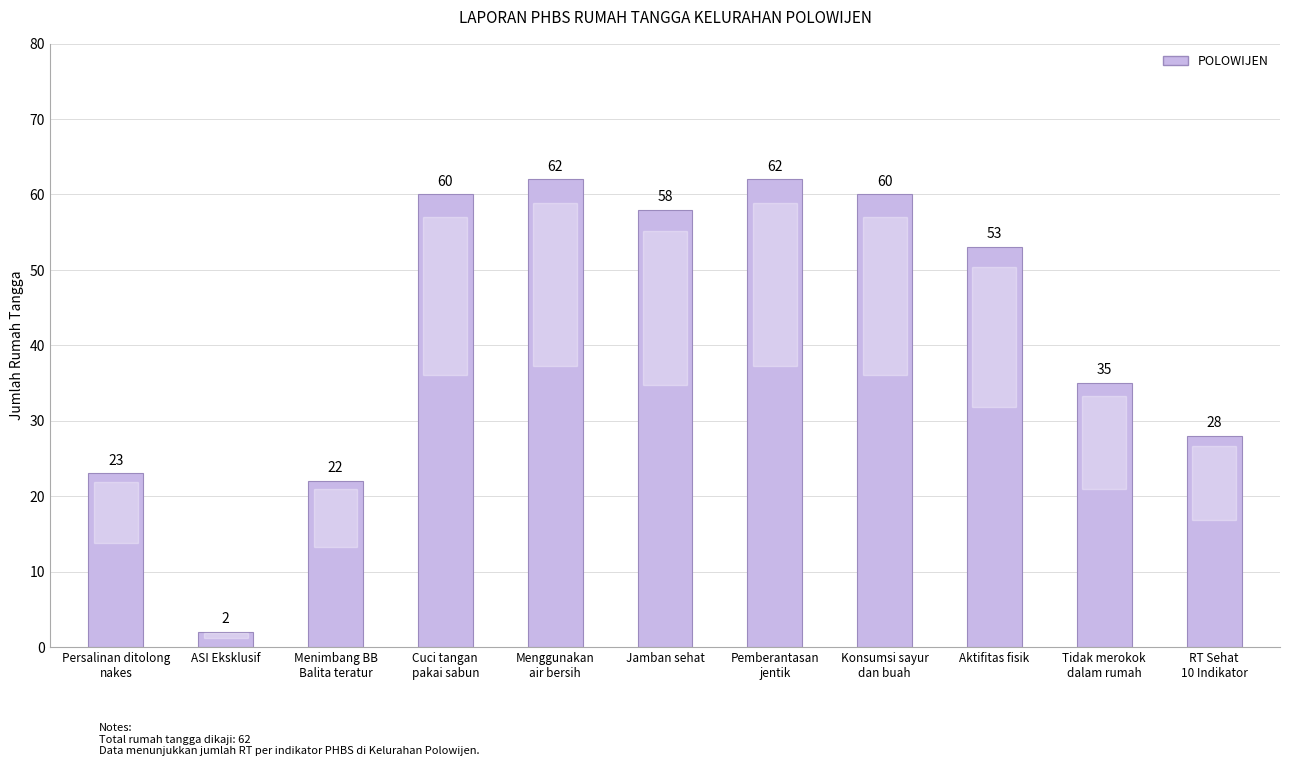

Are the bars grouped side by side (vs. stacked)?

No